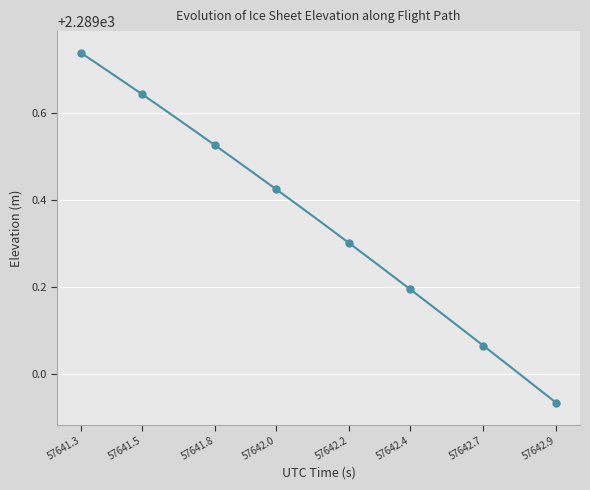

The chart shows a value of 4014.0 at 35. True or false?

False